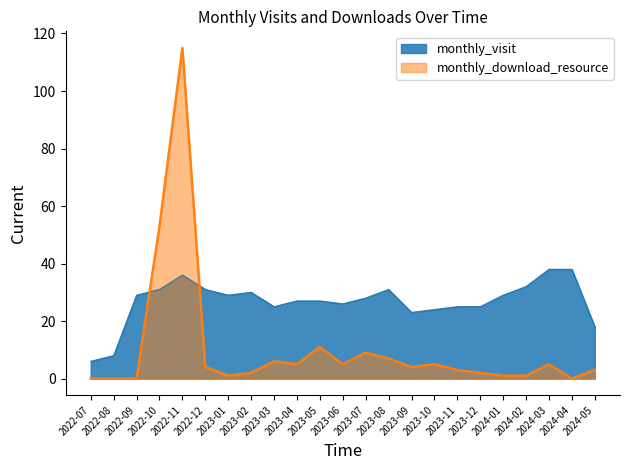

What is the sum of the monthly_download_resource values at 2023-07 and 2023-04?

14